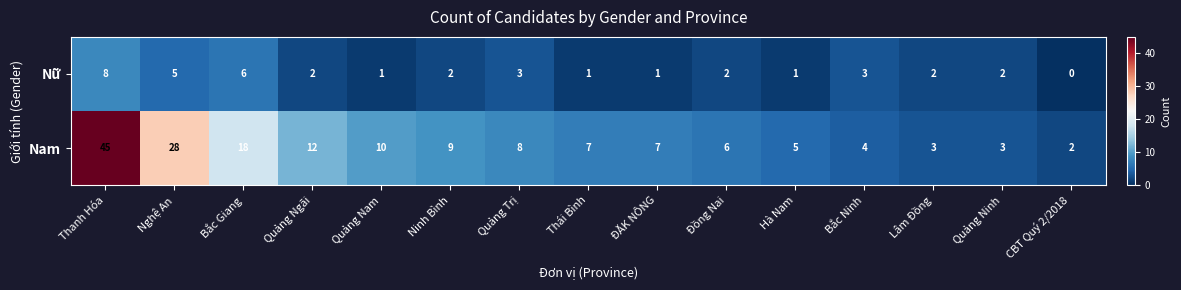

Which series has the widest spread of values?

Nam